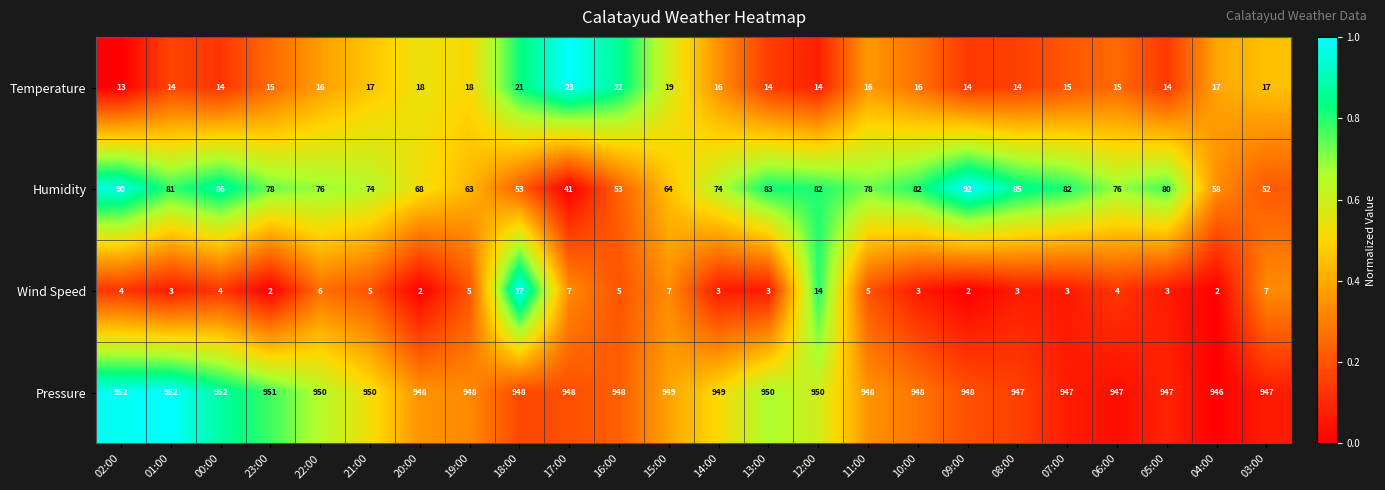

What is the difference between the maximum and minimum values in the Humidity series?

51